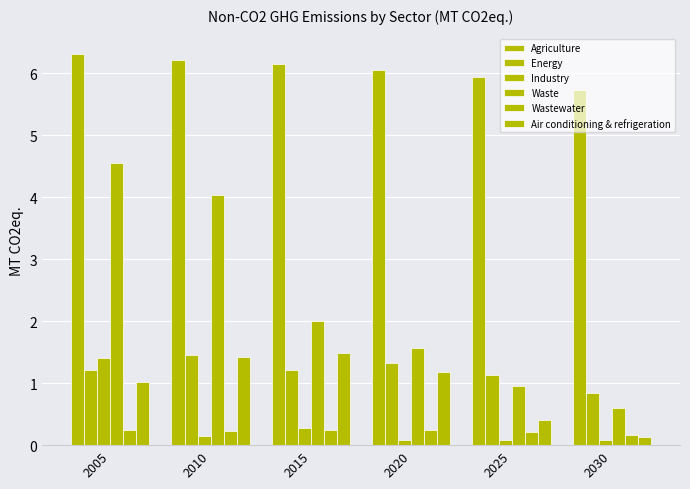

How many values in the Waste series are below 2?

3